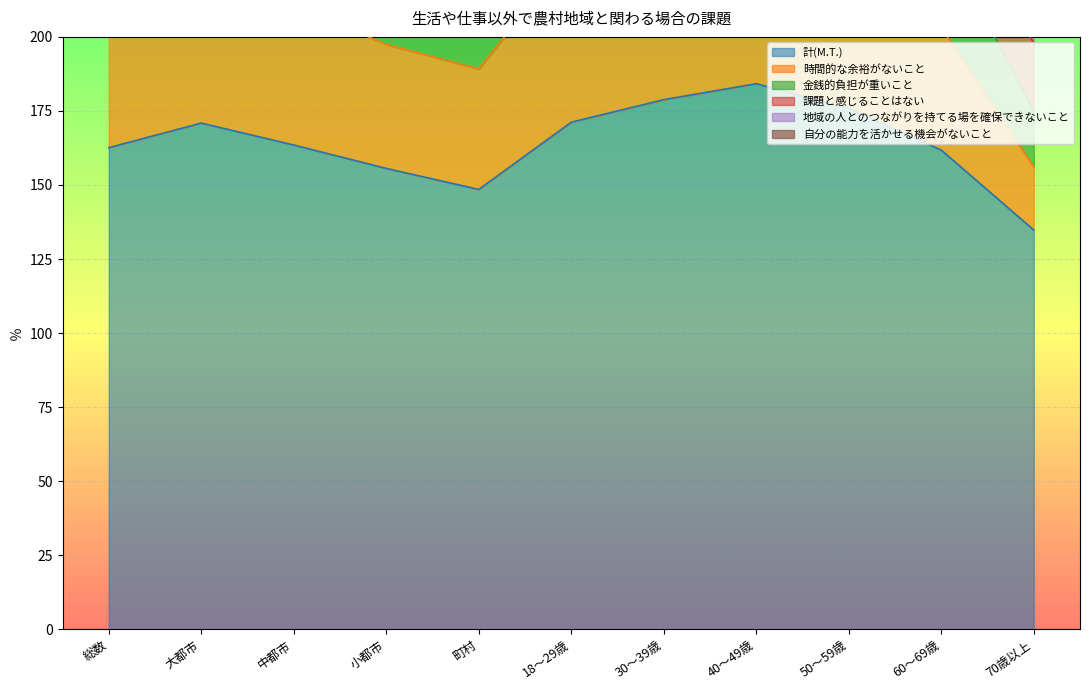

True or false: 自分の能力を活かせる機会がないこと and 時間的な余裕がないこと cross at least once.

False